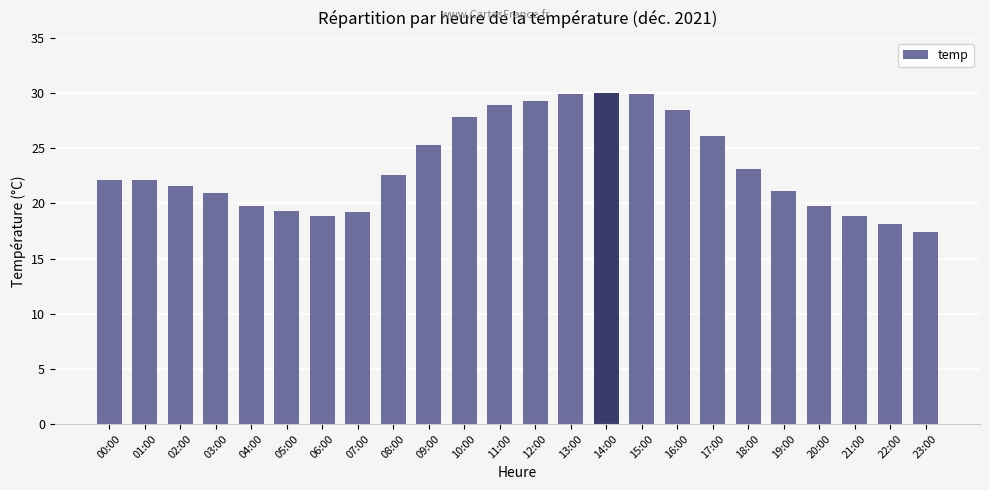

What is the sum of the values at 11:00 and 15:00?

58.8